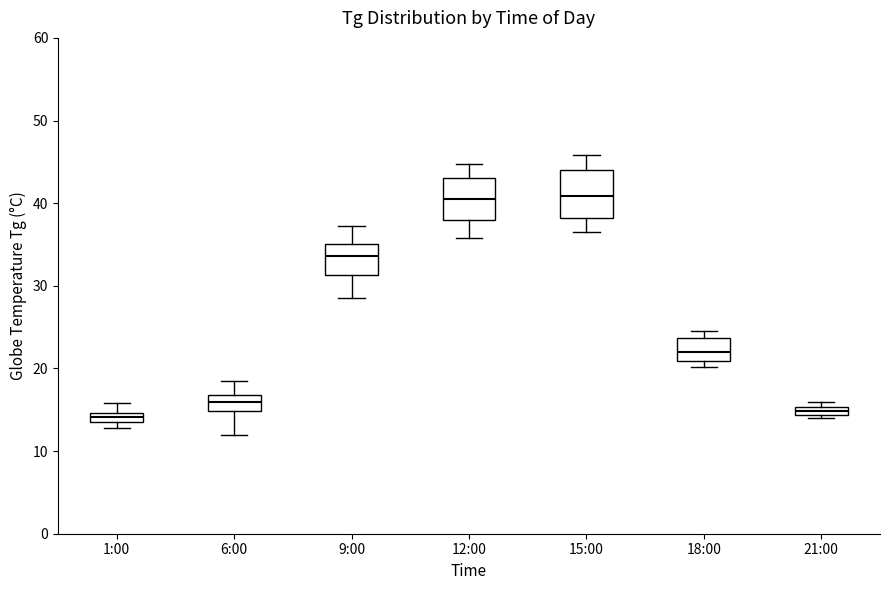

Where is the upper edge of the box for 21:00 on the y-axis? The values are not printed on the chart, so give them approximately, as read against the axis.

15